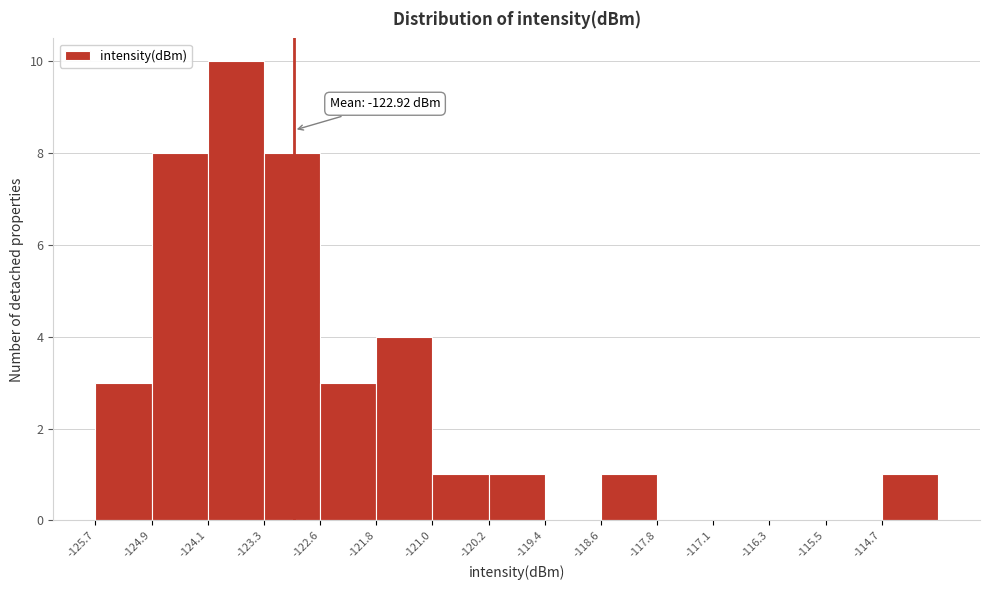

Over which range of the x-axis is the bar tallest?

-124.1 to -123.3